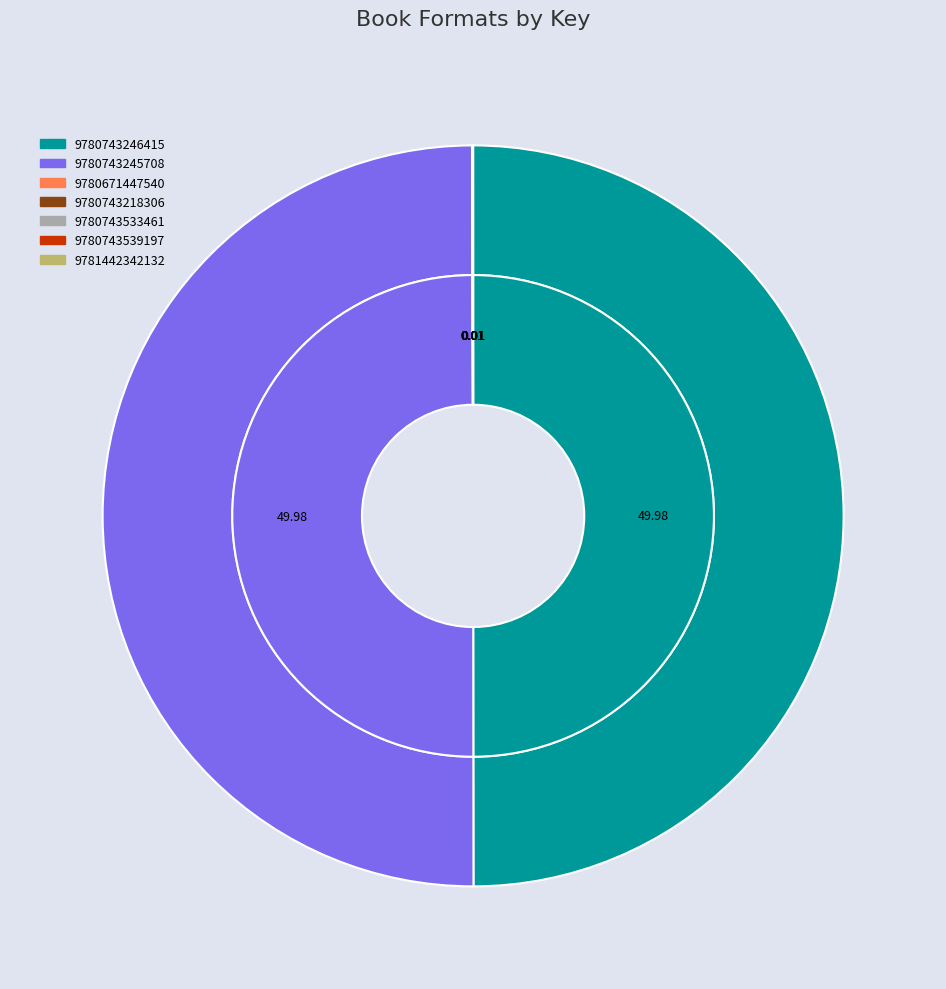

How many slices are in this pie chart?

7